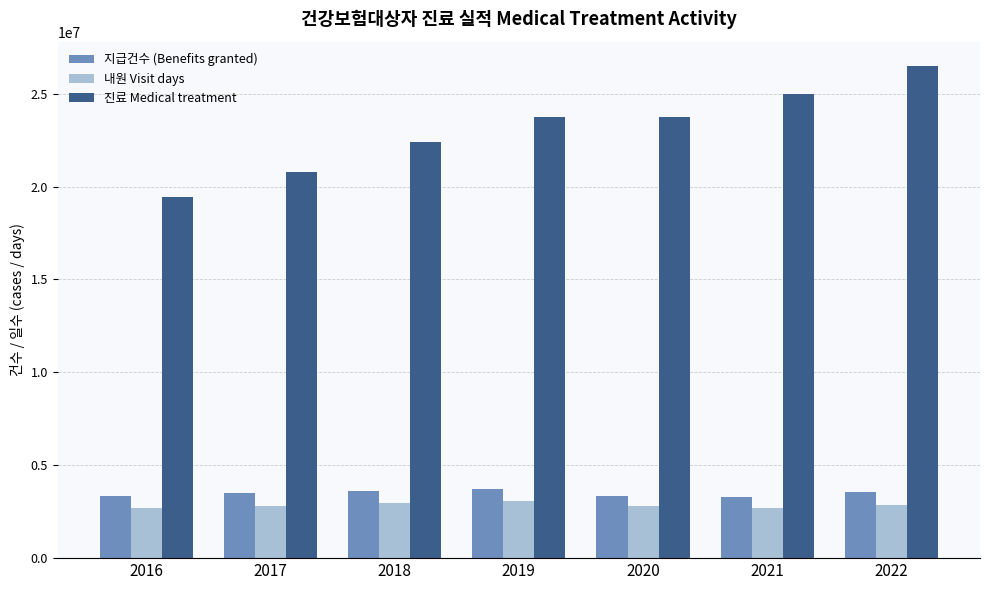

Where does the 진료 Medical treatment series first go above 23760955?

2019